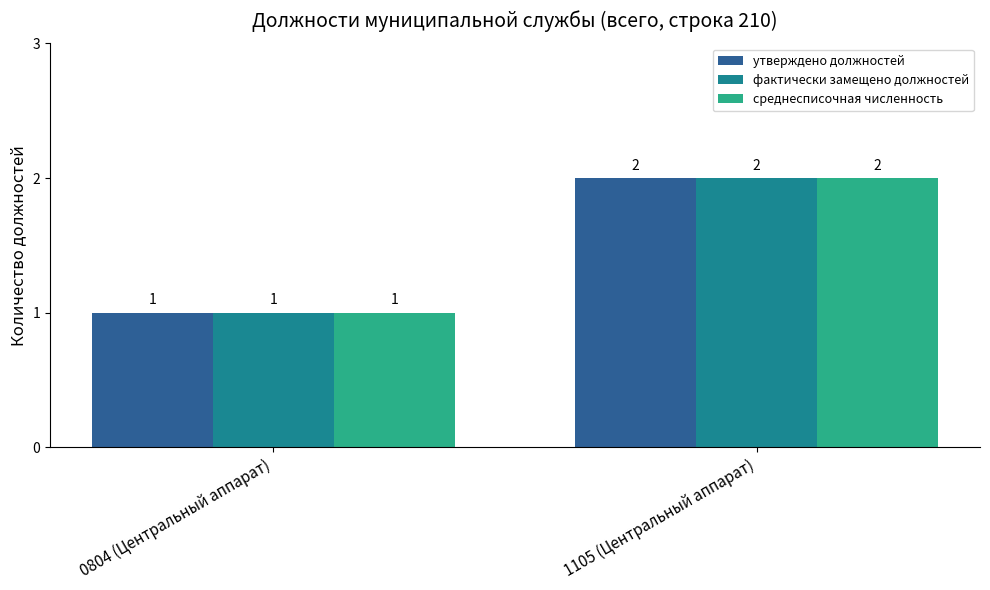

What is the value of the фактически замещено должностей bar at the 1st from the left?

1